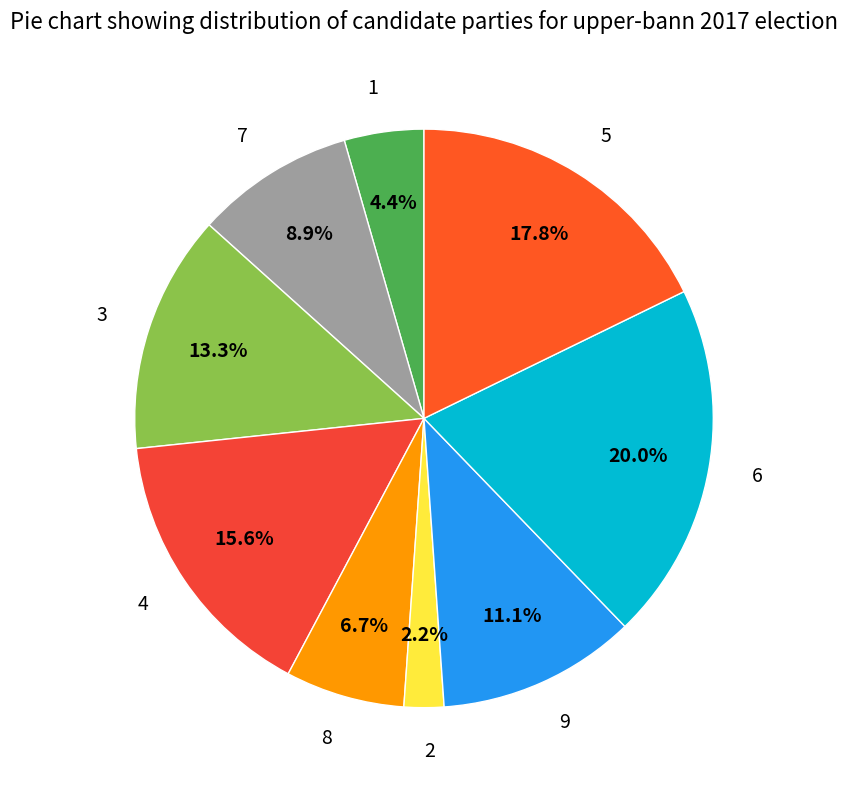

Which slice is the largest?

6